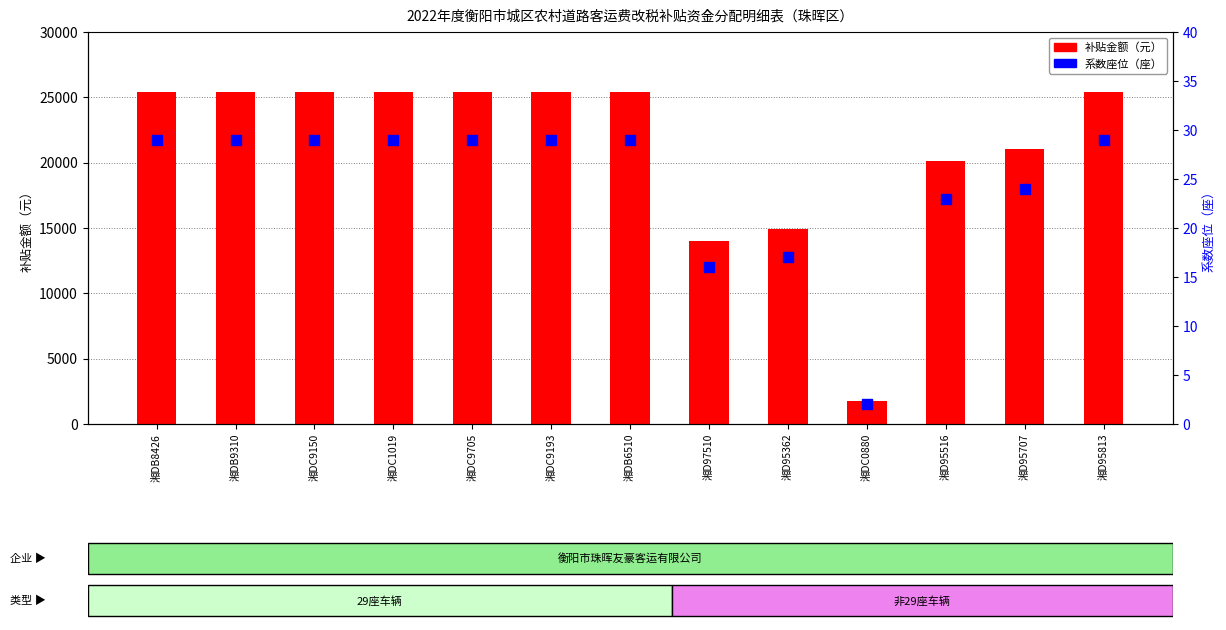

Which series contains the highest Y value?

补贴金额（元）